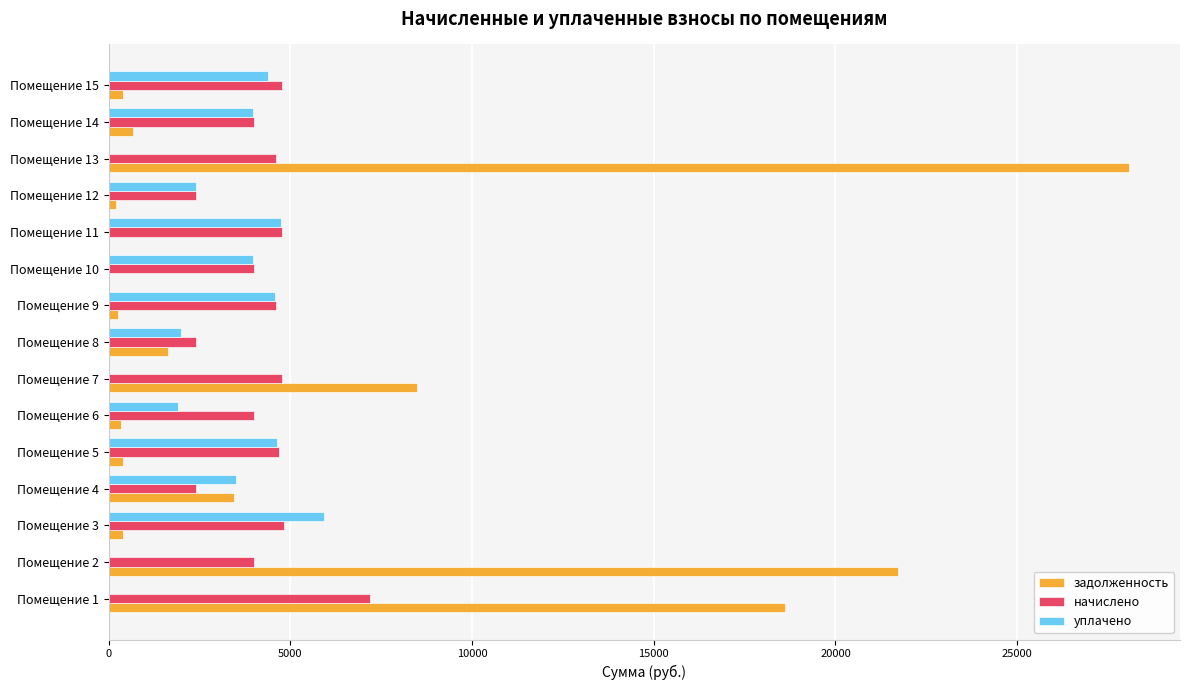

At which category is the sum across all series the highest?

Помещение 13